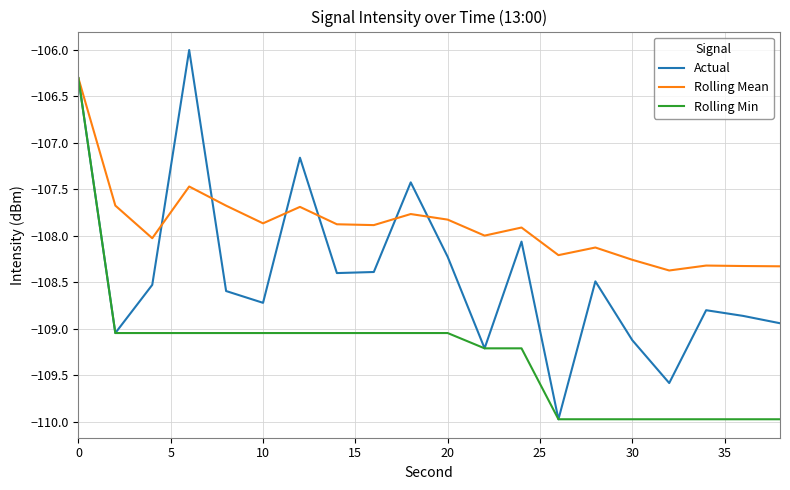

Which series has the largest total across all categories?

Rolling Mean